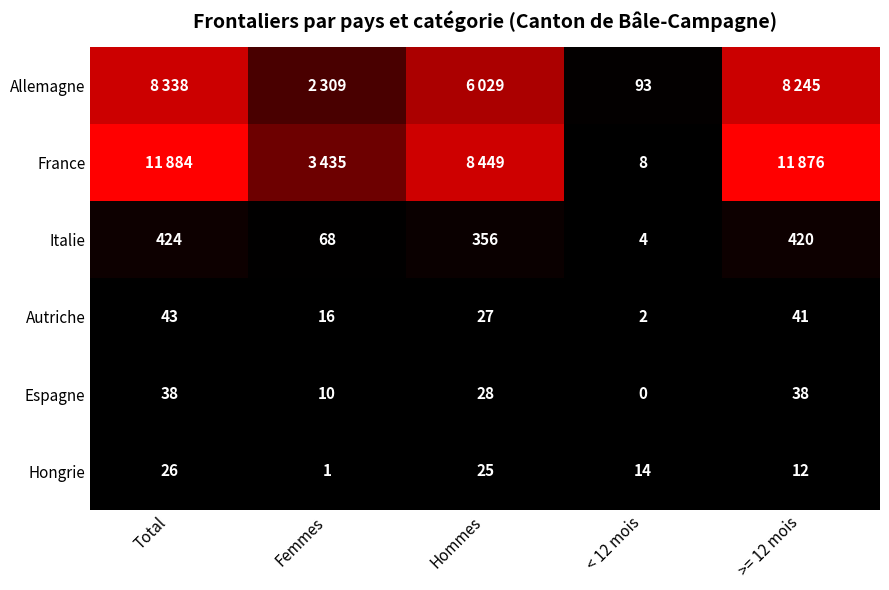

At < 12 mois, list the series in order from smallest to largest.

Espagne, Autriche, Italie, France, Hongrie, Allemagne